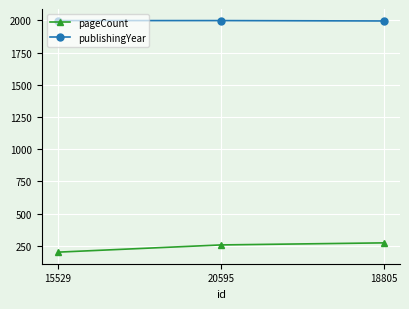

What is the sum of all publishingYear values?

5991